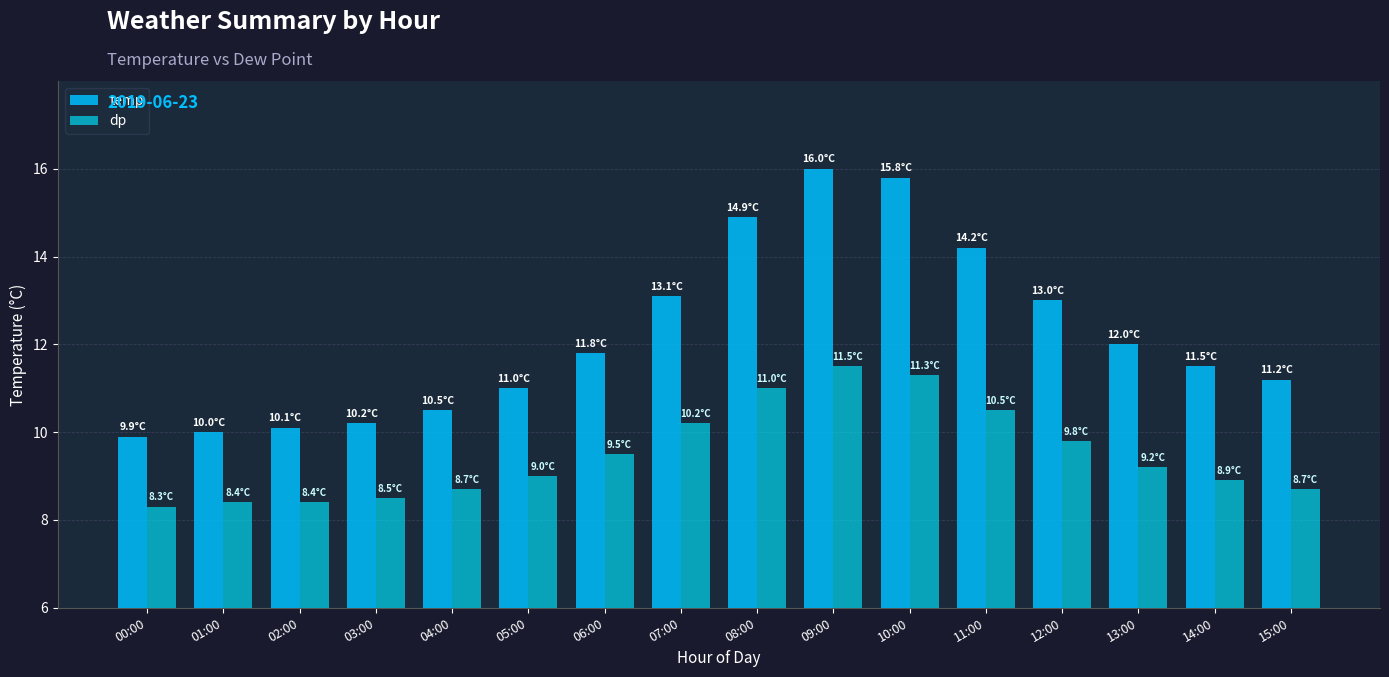

What is the difference between the temp values at 08:00 and 12:00?

1.9